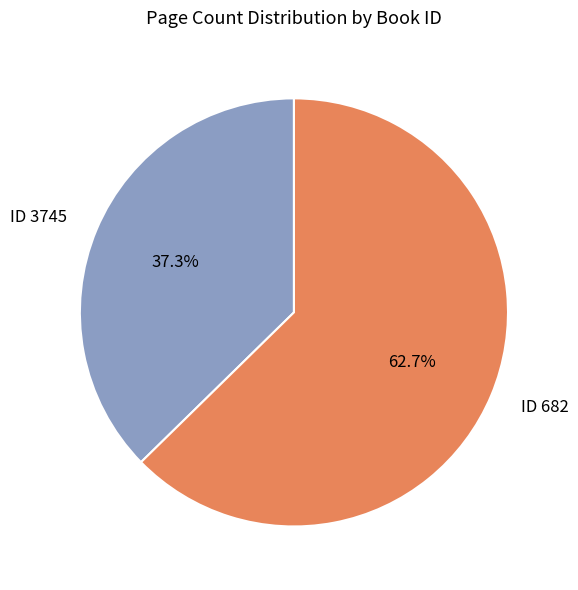

Does any single category account for the majority?

Yes